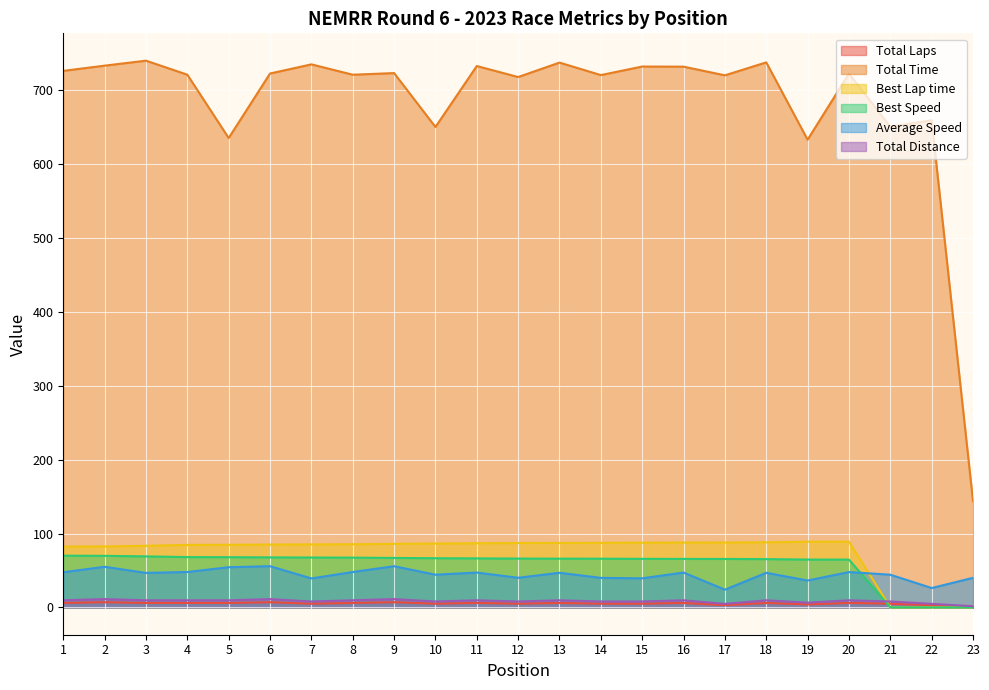

True or false: Best Speed has a value of -28.8 at 22.

False